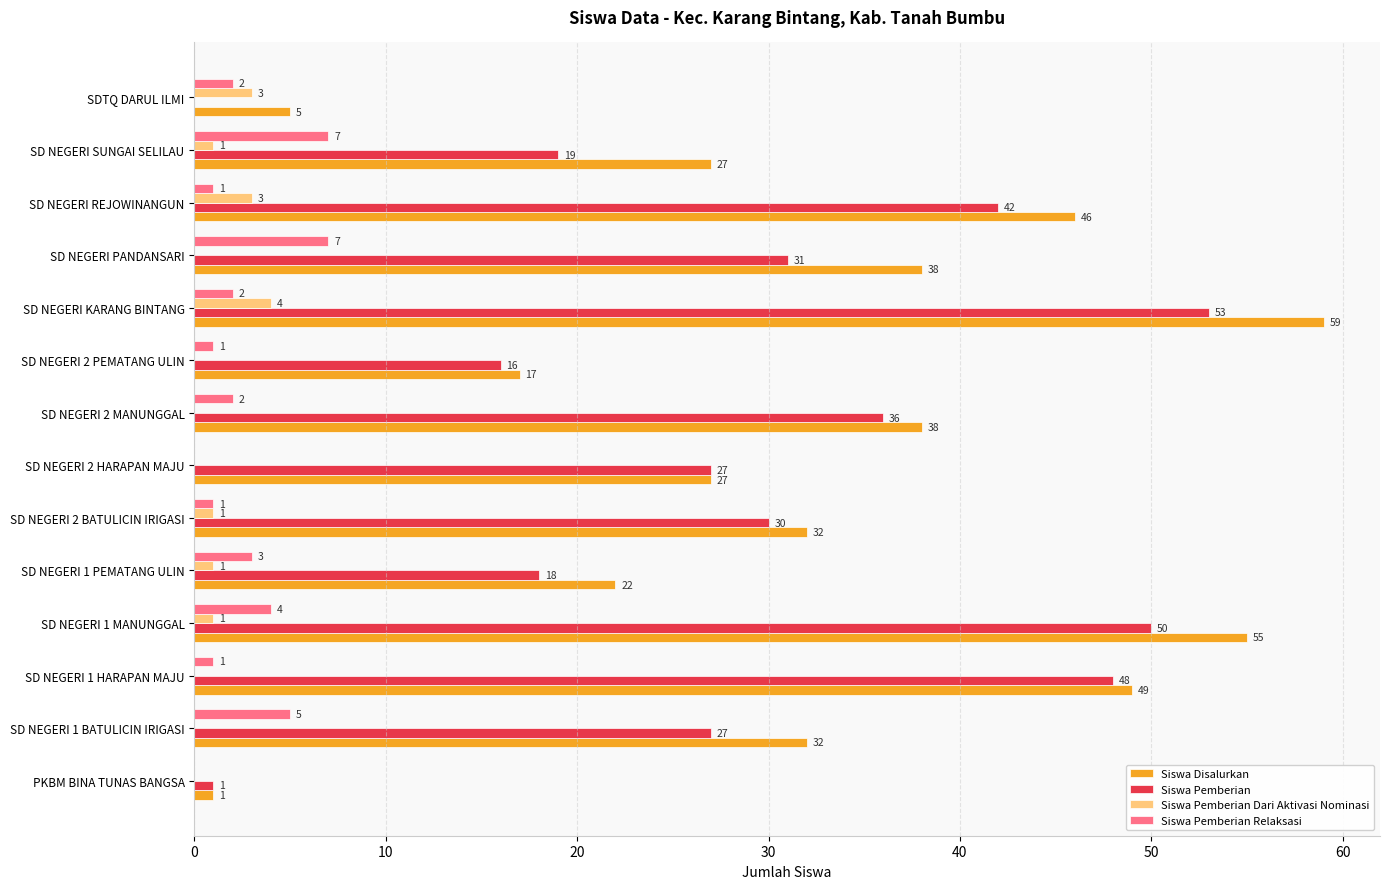

Which series has the largest total across all categories?

Siswa Disalurkan